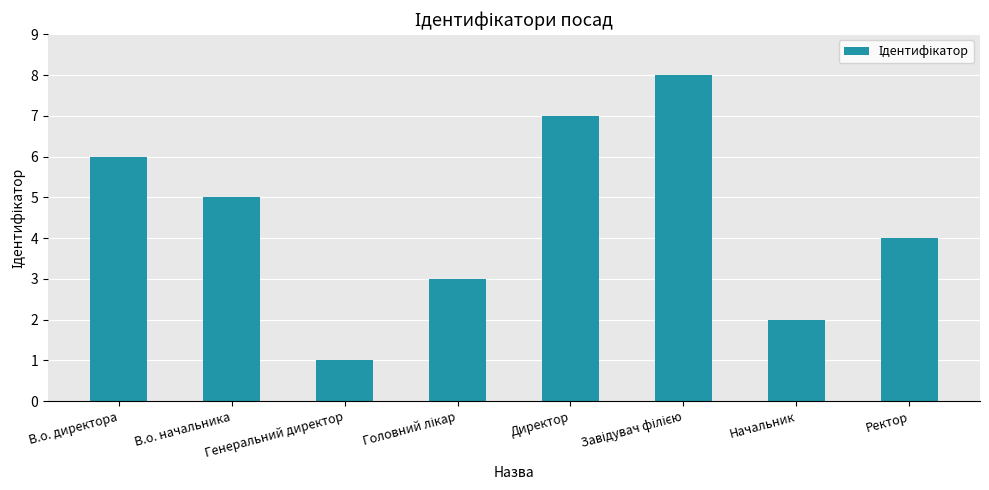

Read the value at В.о. директора.

6